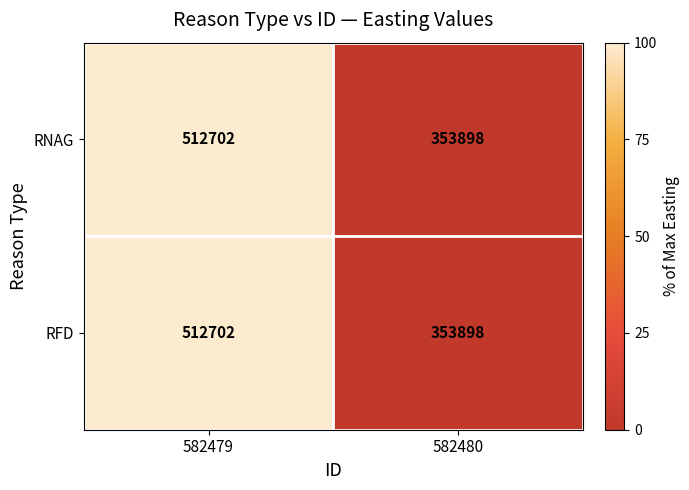

What is the minimum value for RFD?

353898